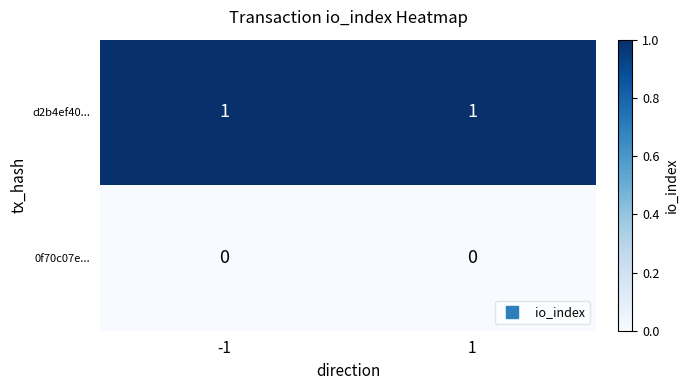

Is the value of d2b4ef40... at -1 greater than the value of 0f70c07e... at -1?

Yes